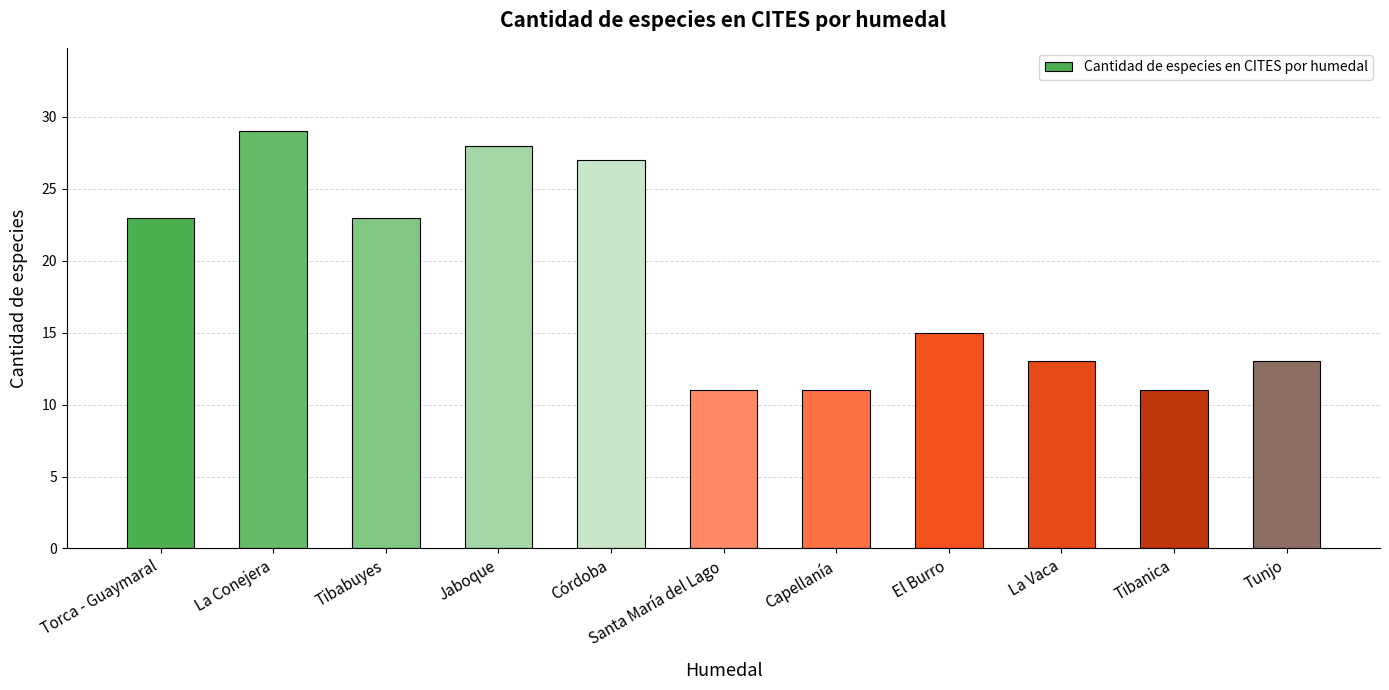

Reading left to right, transcribe all the data shown in this chart.

Torca - Guaymaral=23	La Conejera=29	Tibabuyes=23	Jaboque=28	Córdoba=27	Santa María del Lago=11	Capellanía=11	El Burro=15	La Vaca=13	Tibanica=11	Tunjo=13